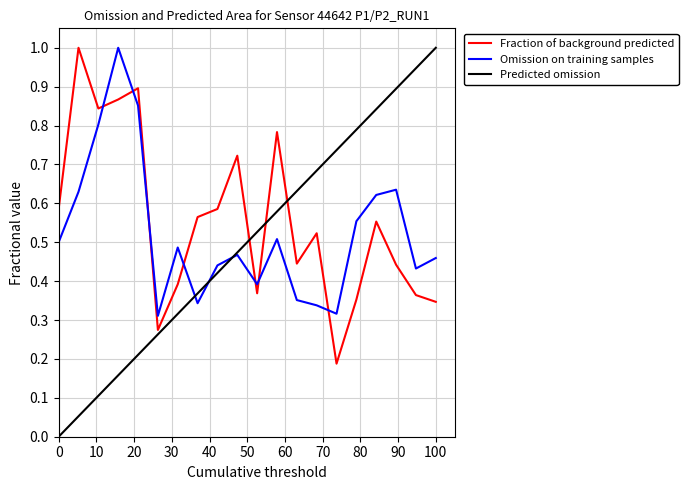

True or false: P1 and P2 intersect in this chart.

True